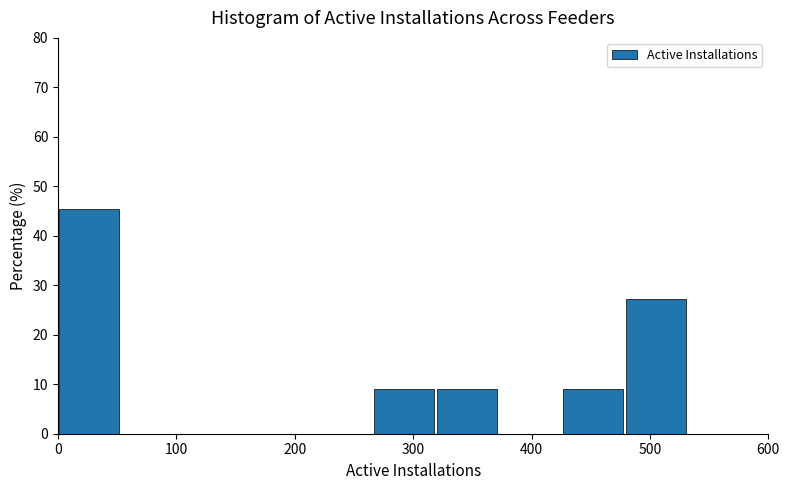

How tall is the bar that spans 270 to 320 on the x-axis? Neither the bar edges nor the heights are printed on the chart, so give them approximately, as read against the axes.

9